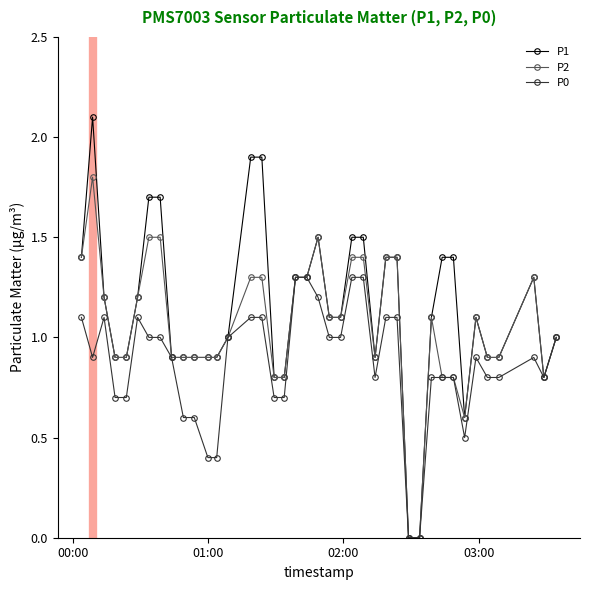

What is the maximum value shown in the chart?

2.1